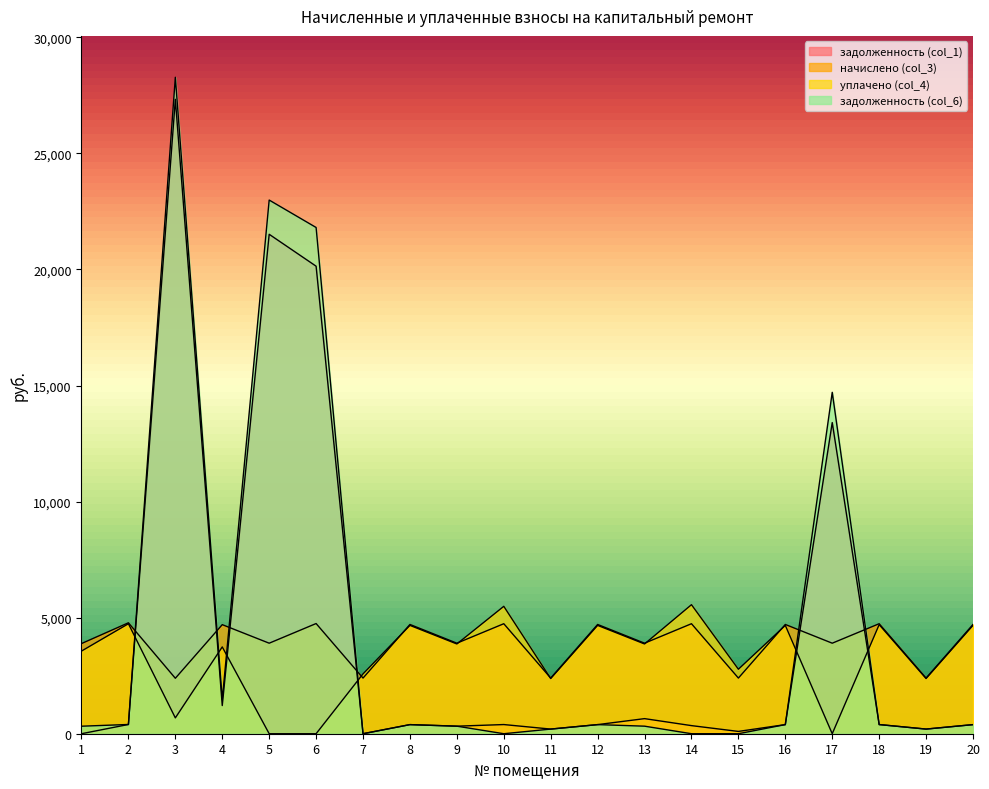

How many data points in задолженность (col_1) are above 392?

13